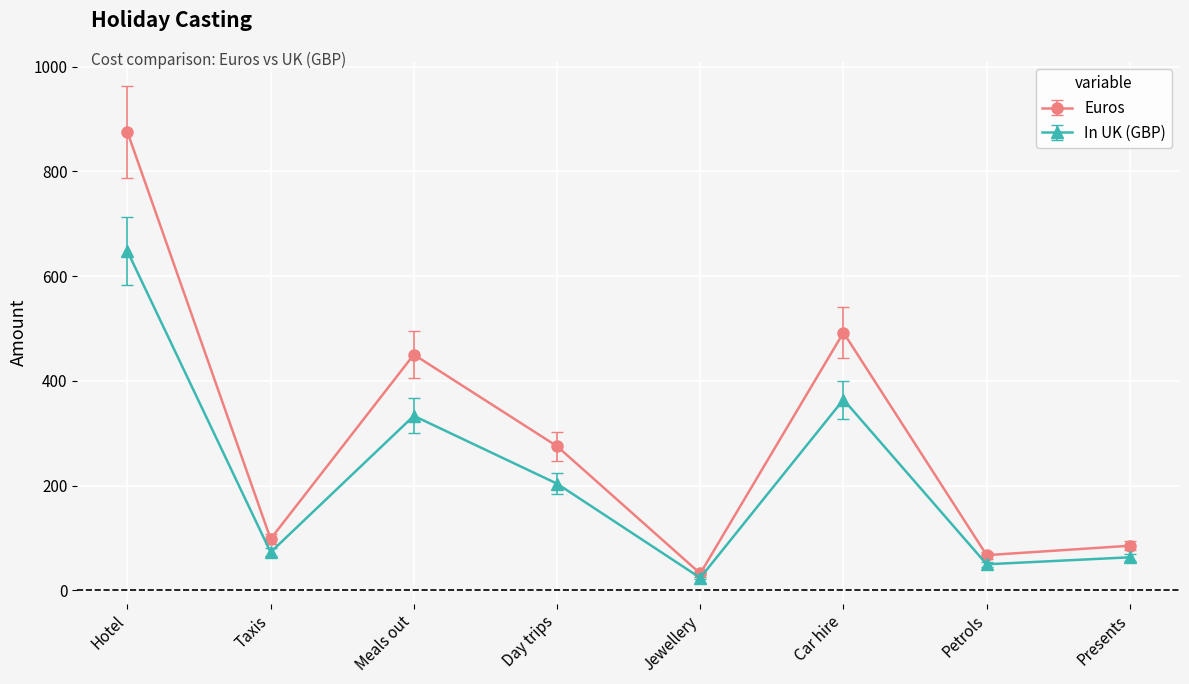

Reading left to right, extract all data points from this chart.

Euros: Hotel=875.0	Taxis=98.0	Meals out=450.0	Day trips=275.0	Jewellery=32.0	Car hire=492.0	Petrols=67.0	Presents=85.0
In UK (GBP): Hotel=647.5	Taxis=72.5	Meals out=333.0	Day trips=203.5	Jewellery=23.7	Car hire=364.1	Petrols=49.6	Presents=62.9